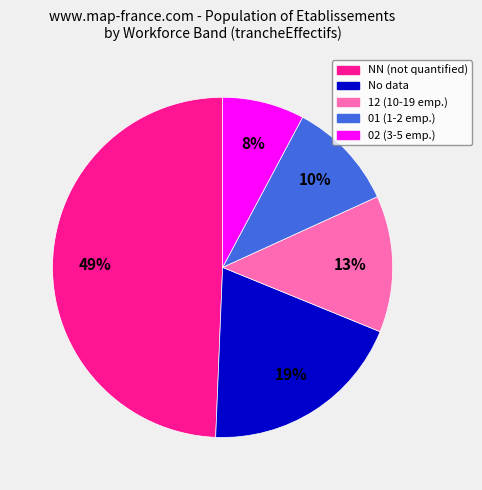

How many segments does this pie chart have?

5